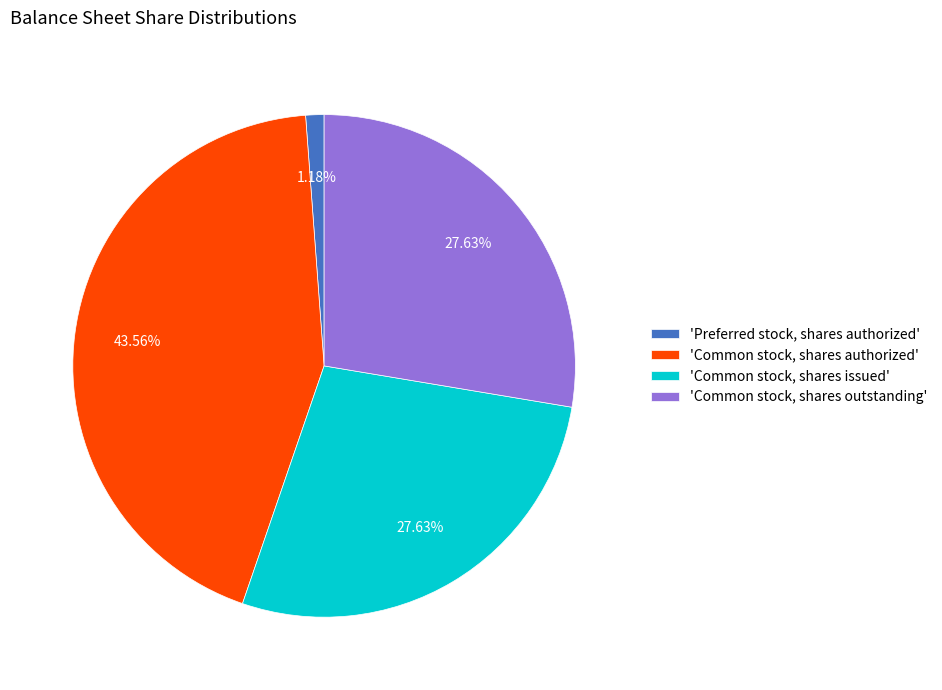

Which has a higher value, 'Preferred stock, shares authorized' or 'Common stock, shares authorized'?

'Common stock, shares authorized'